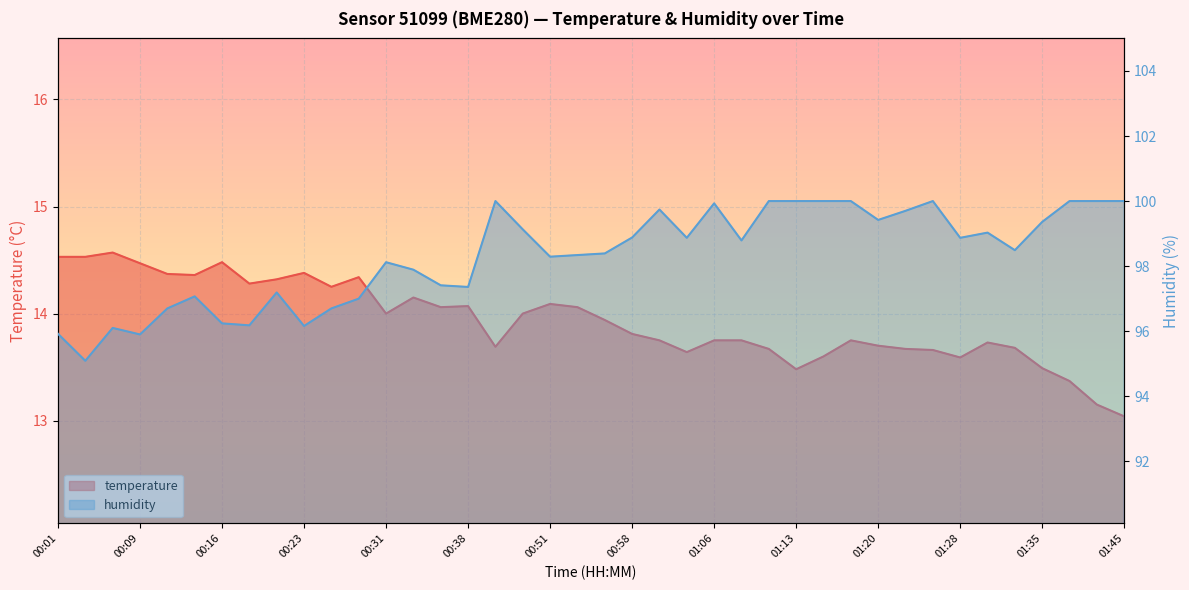

What position from the right is 00:04?

39